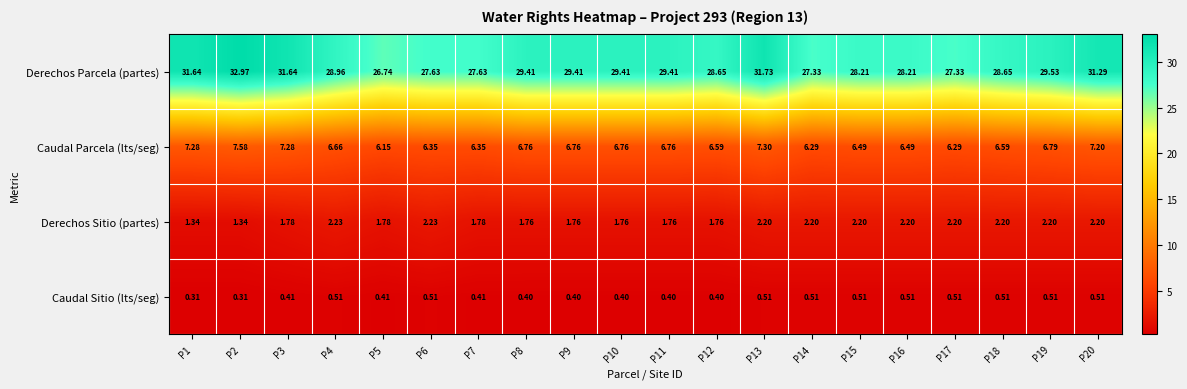

At P8, list the series in order from smallest to largest.

Caudal Sitio (lts/seg), Derechos Sitio (partes), Caudal Parcela (lts/seg), Derechos Parcela (partes)